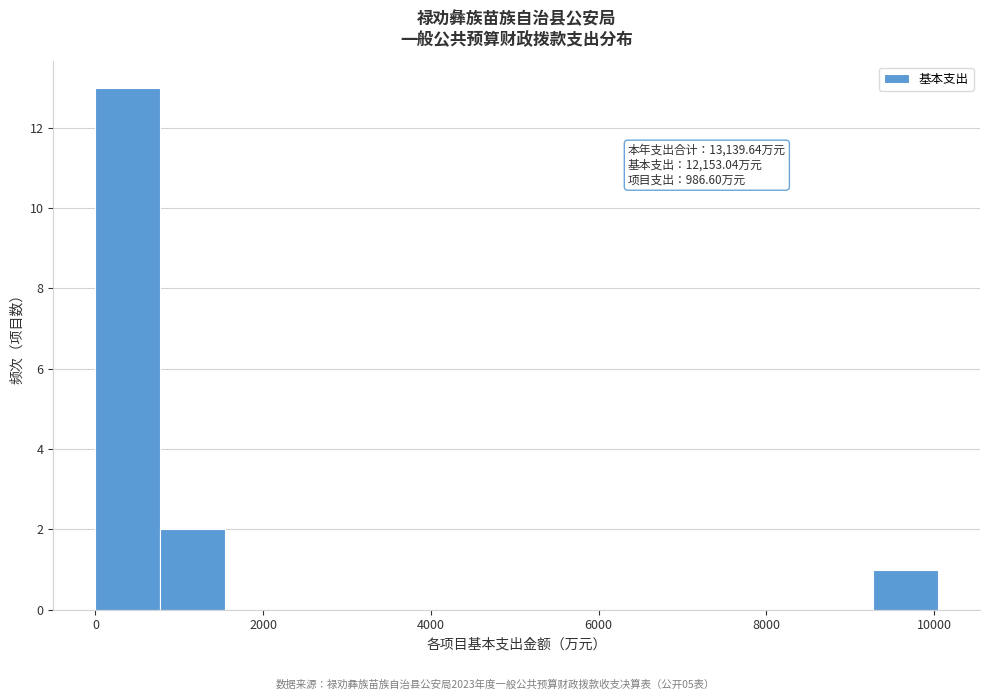

Read against the x-axis, roughly where is the centre of the tallest bar?

400